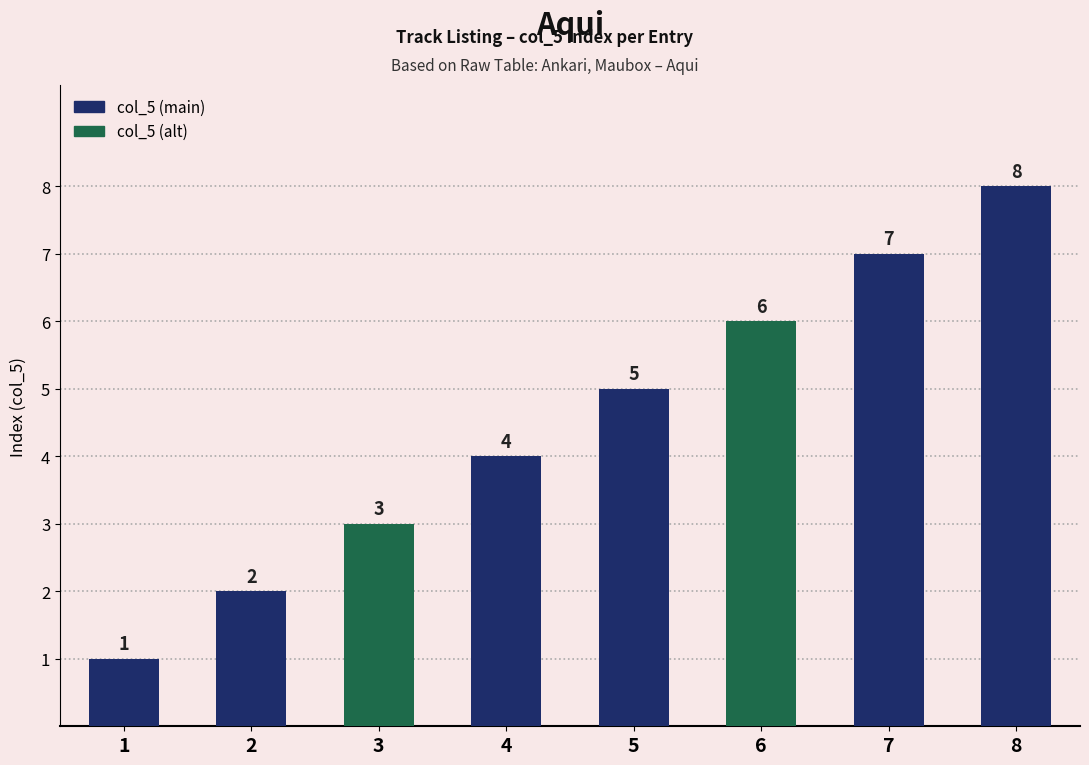

What is the sum of the values at 2 and 1?

3